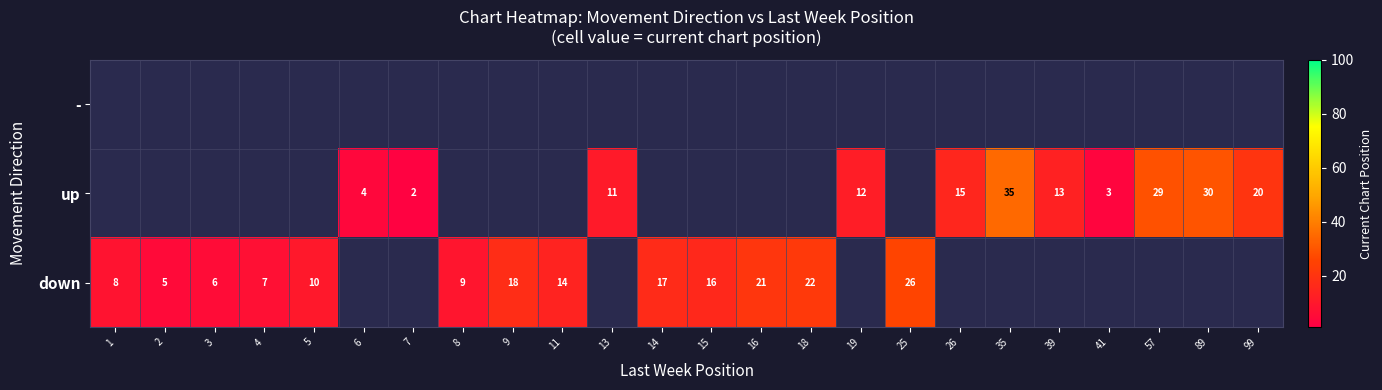

What is the difference between the maximum and minimum values in the row_2 series?

21.0